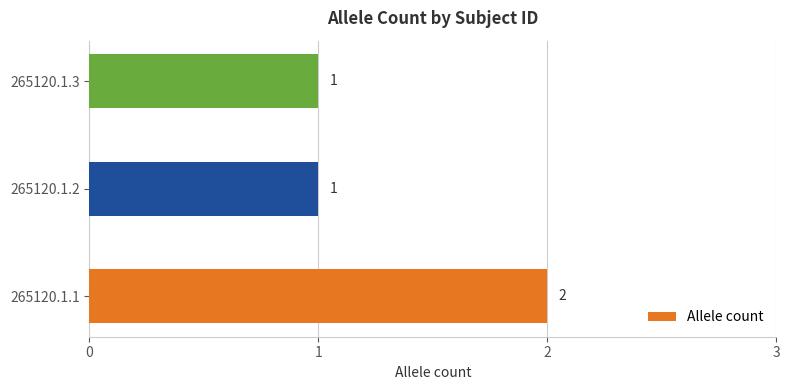

Count the values in the range 1 to 2.

3